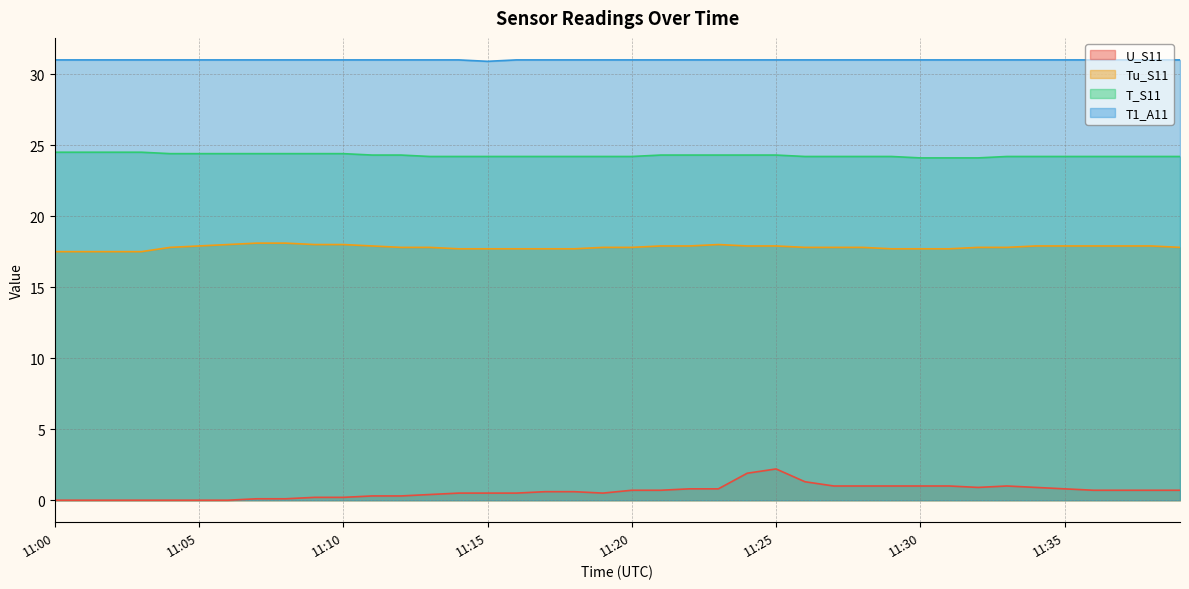

Which series has the largest range (max minus min)?

U_S11